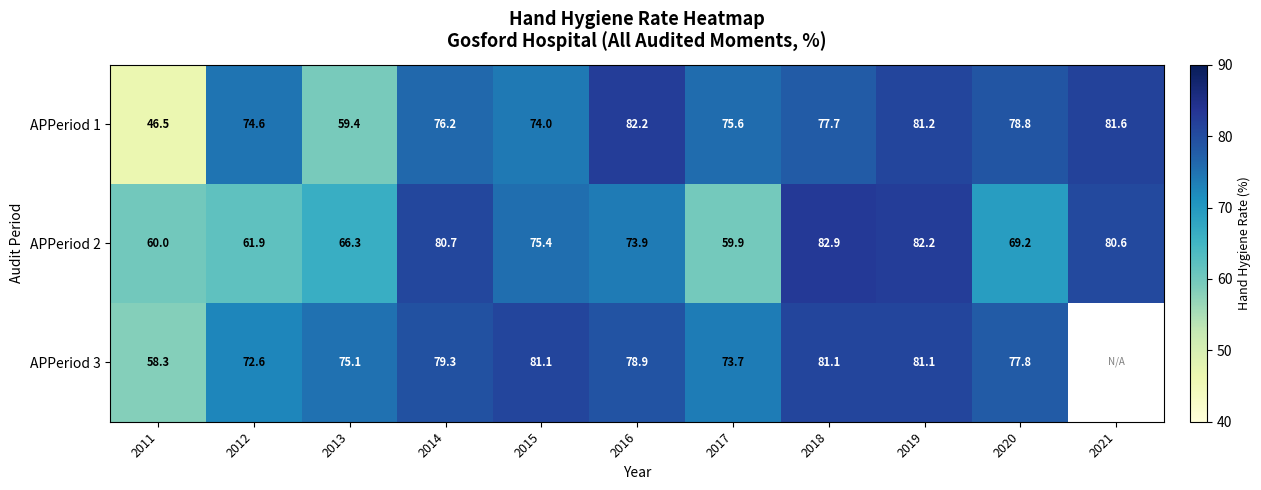

Which has a higher value, 2021 or 2015?

2021